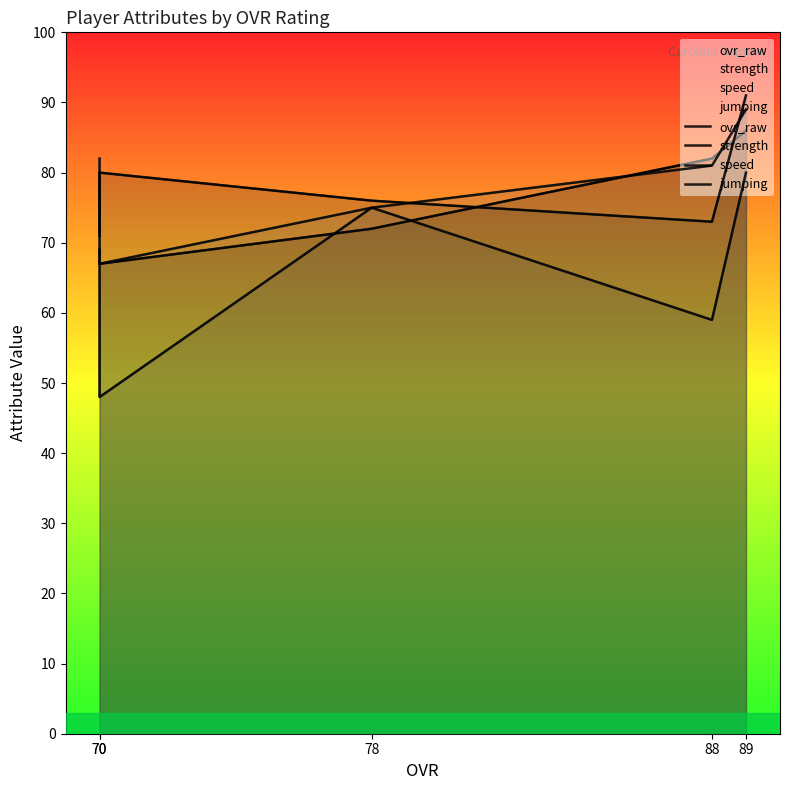

Reading left to right, what are all the values shown in this chart?

ovr_raw: 89=86	88=82	78=72	70=67	70=69
strength: 89=91	88=73	78=76	70=80	70=71
speed: 89=80	88=59	78=75	70=48	70=67
jumping: 89=89	88=81	78=75	70=67	70=82